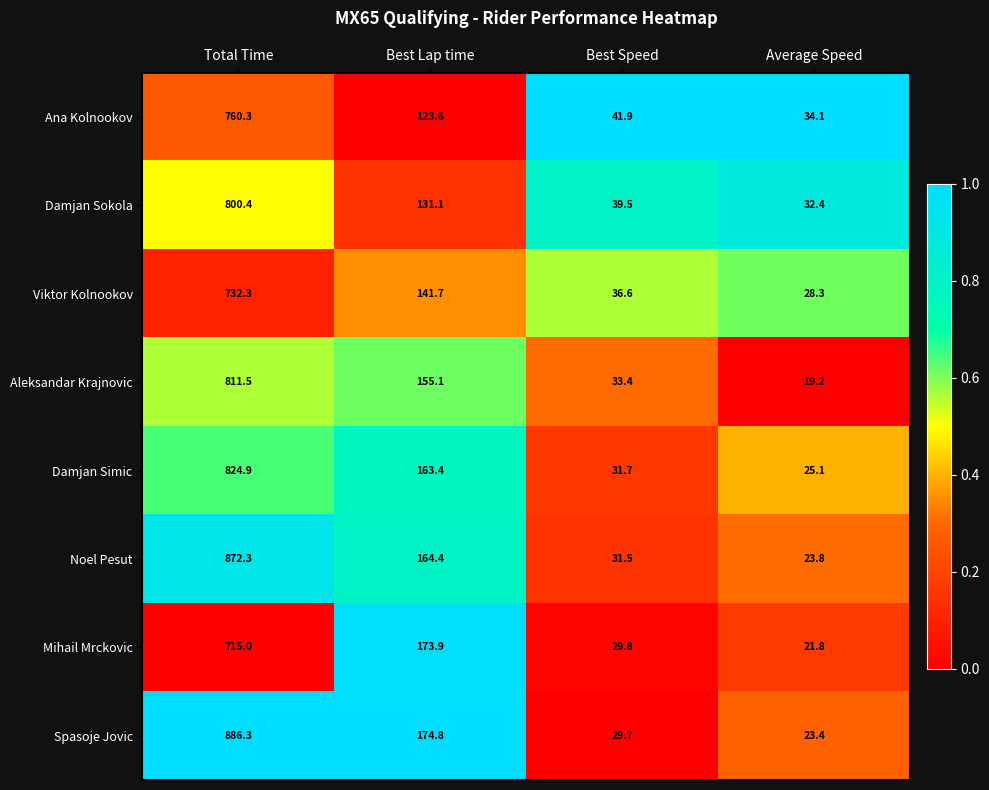

What is the difference between the Viktor Kolnookov values at Best Lap time and Best Speed?

105.1